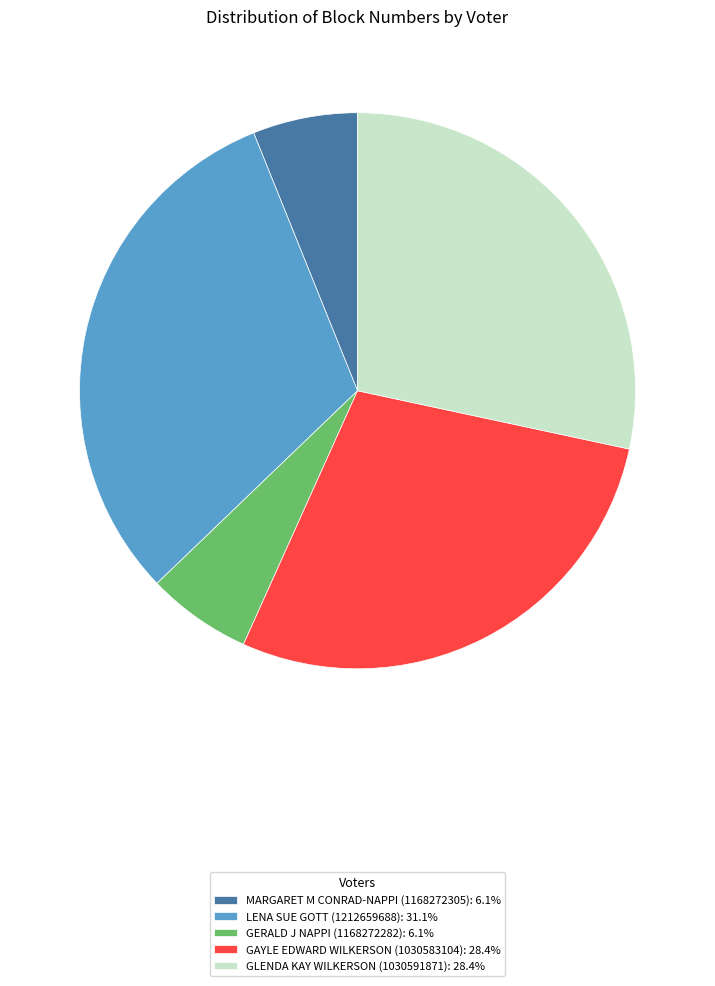

What is the ratio of the value at LENA SUE GOTT (1212659688): 31.1% to the value at GAYLE EDWARD WILKERSON (1030583104): 28.4%?

1.1